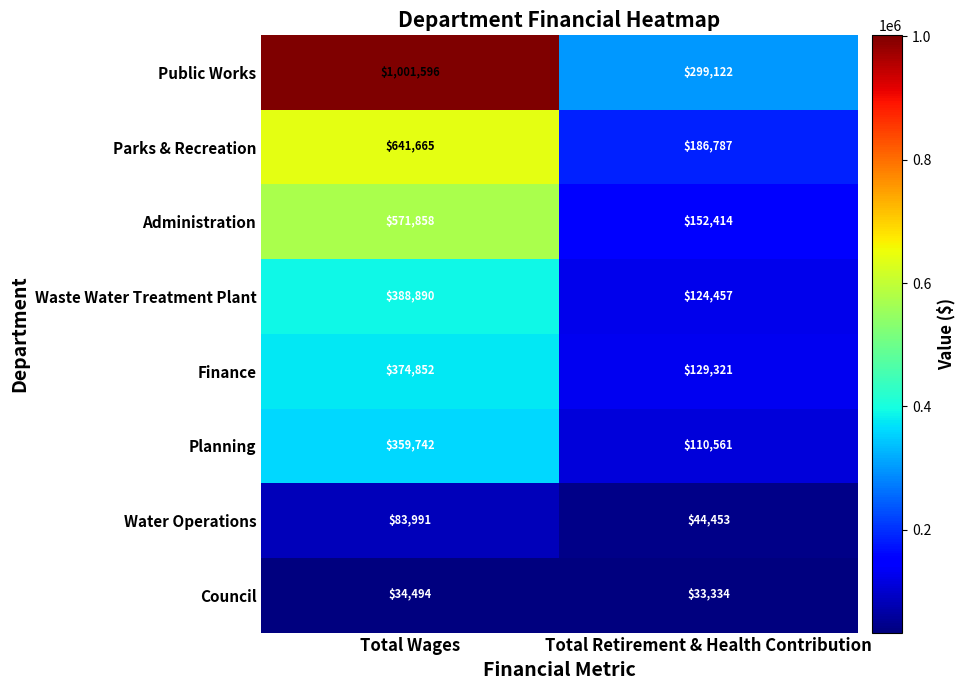

What is the approximate value of Administration at Total Retirement & Health Contribution?

152414